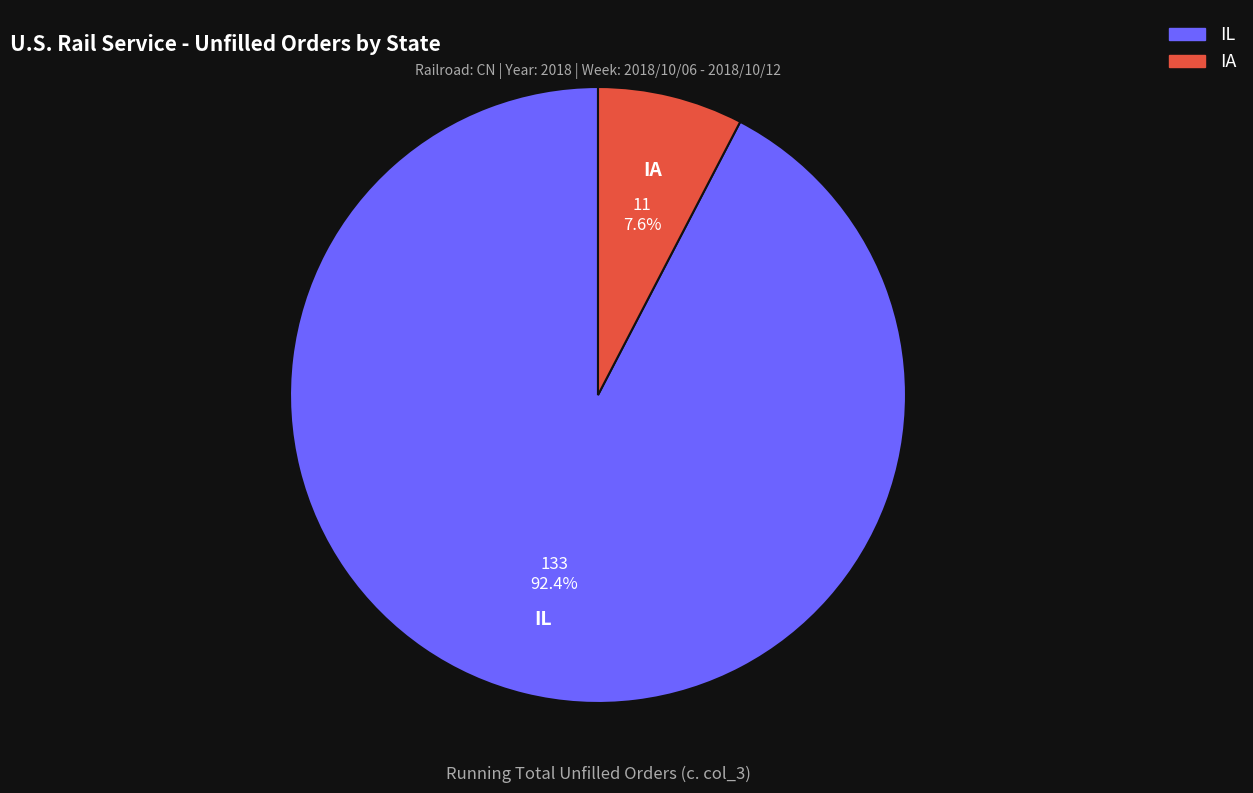

Does IL account for over 50% of the chart?

Yes